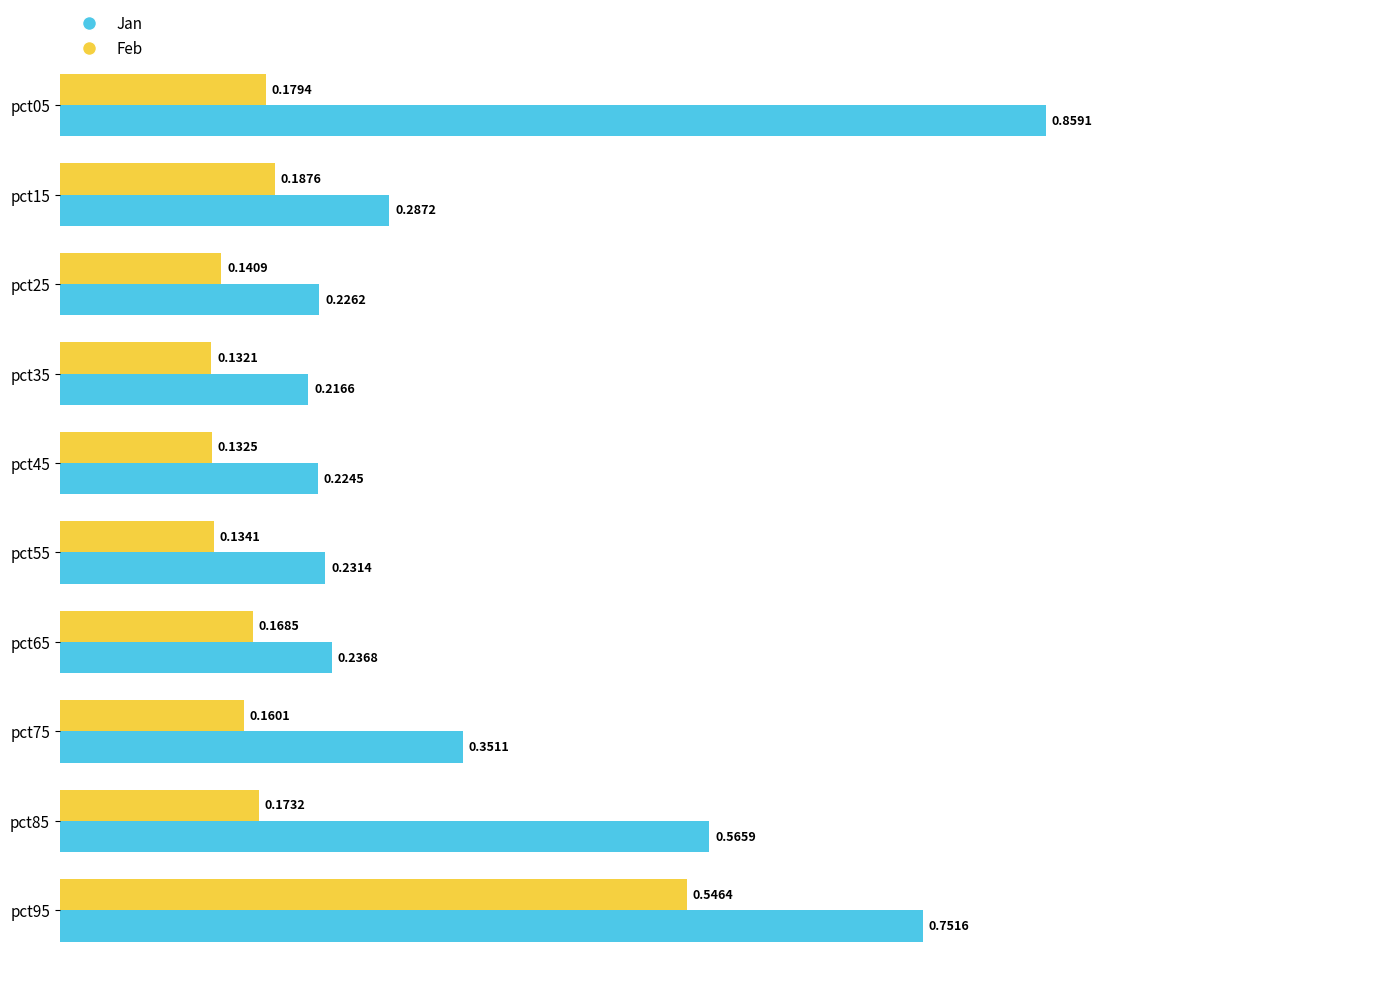

What are all the series names shown in the legend?

Jan, Feb